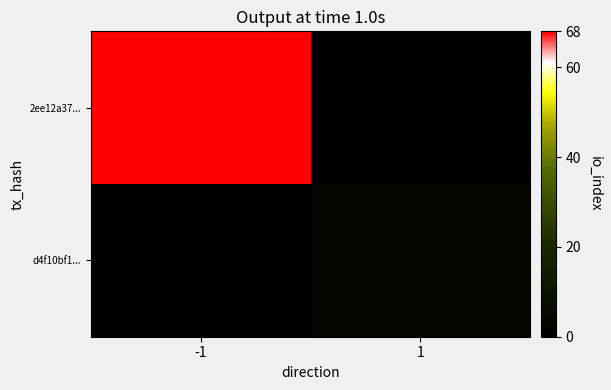

Reading left to right, list all the values displayed in this chart.

2ee12a37...: -1=68	1=0
d4f10bf1...: -1=0	1=3